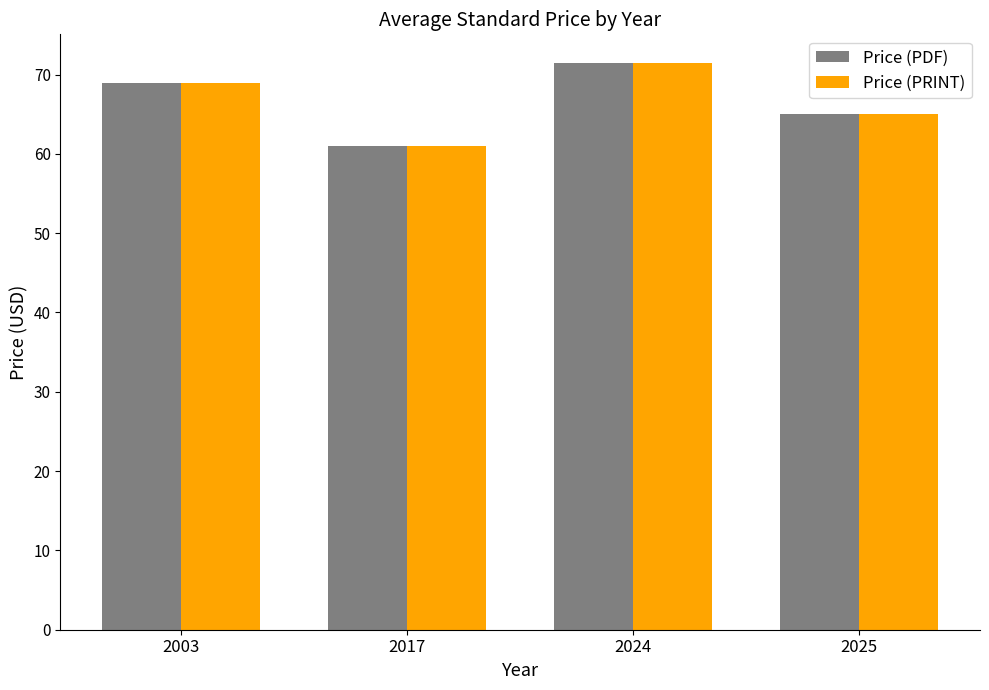

What are all the series names shown in the legend?

Price (PDF), Price (PRINT)